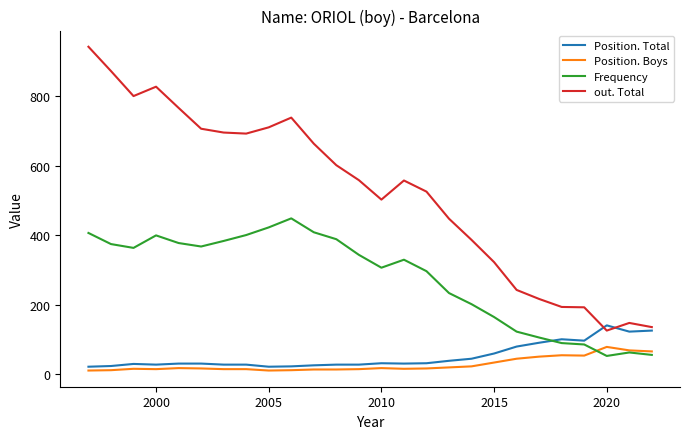

What is the maximum value for out. Total?

943